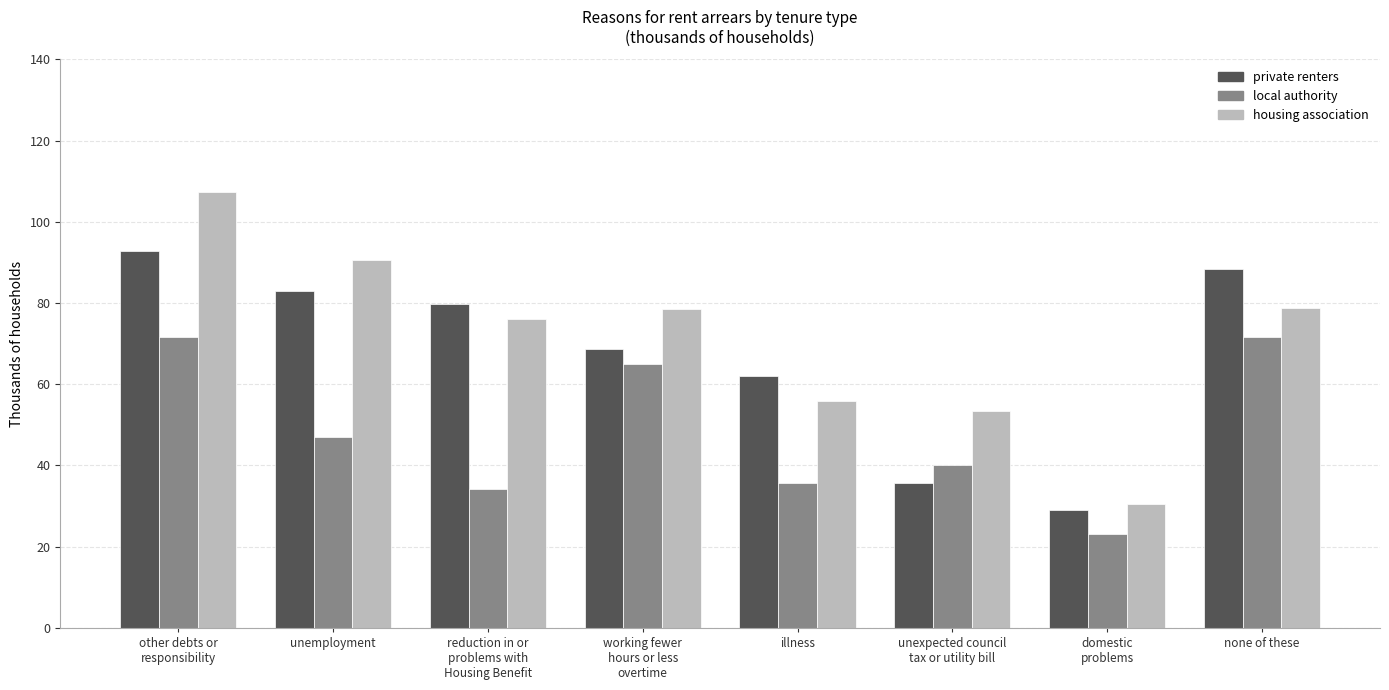

Which series changed the most between other debts or
responsibility and domestic
problems?

housing association